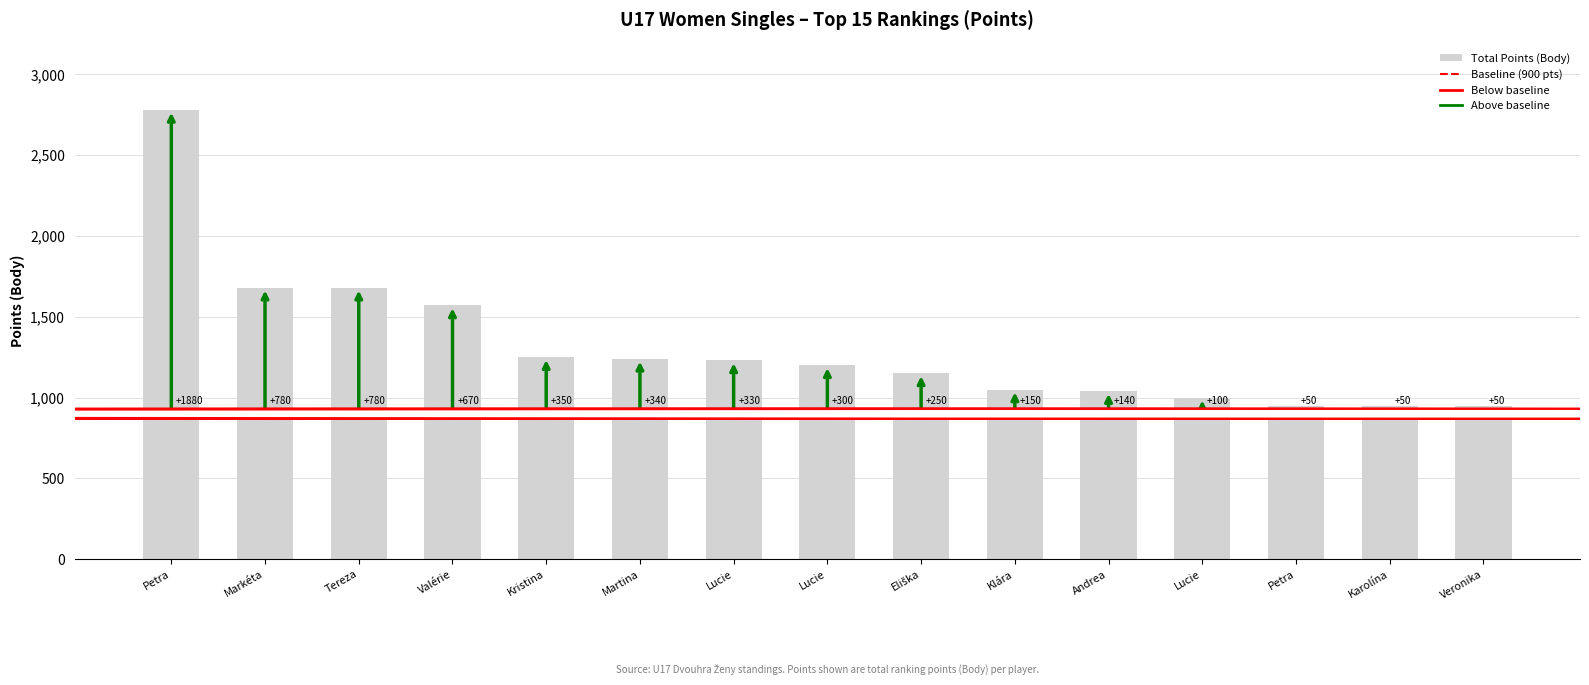

Reading left to right, transcribe all the data shown in this chart.

2780	1680	1680	1570	1250	1240	1230	1200	1150	1050	1040	1000	950	950	950